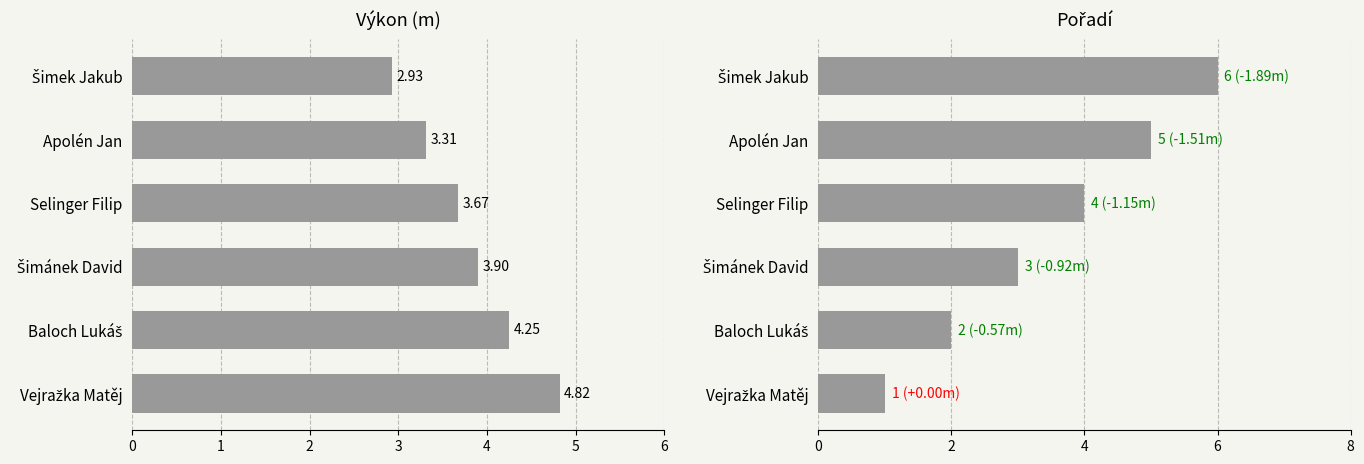

Is the value of Pořadí at Baloch Lukáš greater than the value of Výkon at Baloch Lukáš?

No